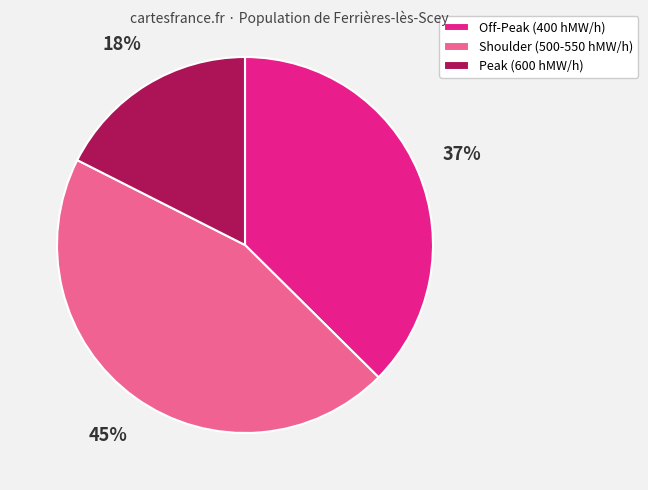

Does Shoulder (500-550 hMW/h) represent more than half of the total?

No